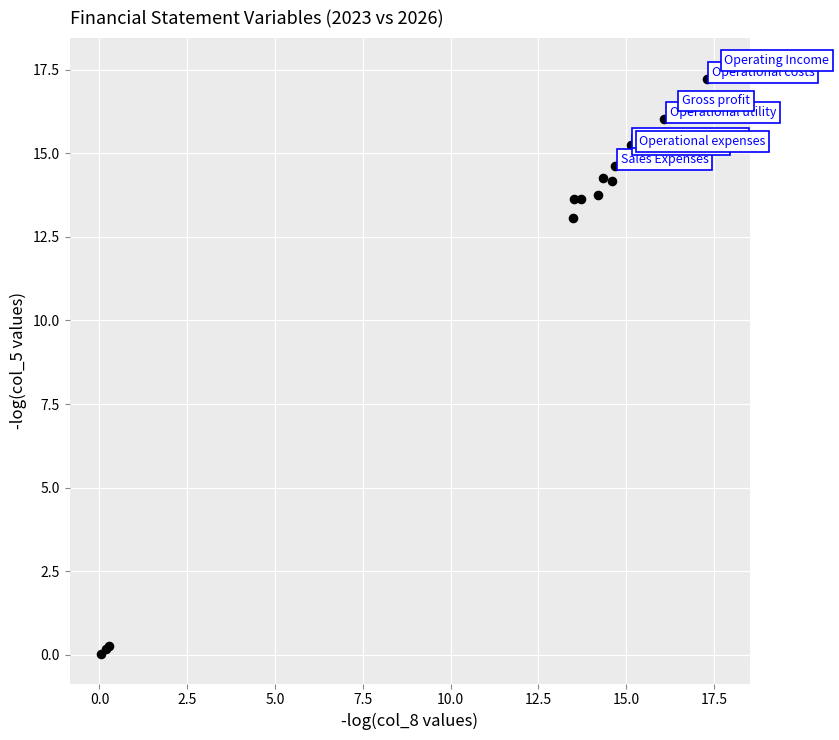

What Y value in the scatter plot is closest to 8?

13.0